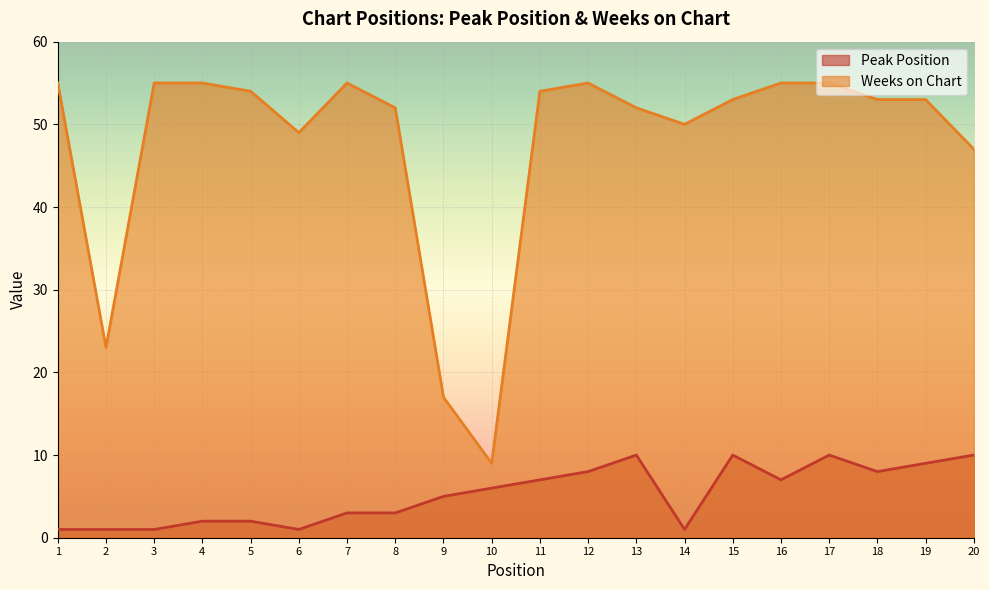

List the series in order of their peak value, highest first.

Weeks on Chart, Peak Position